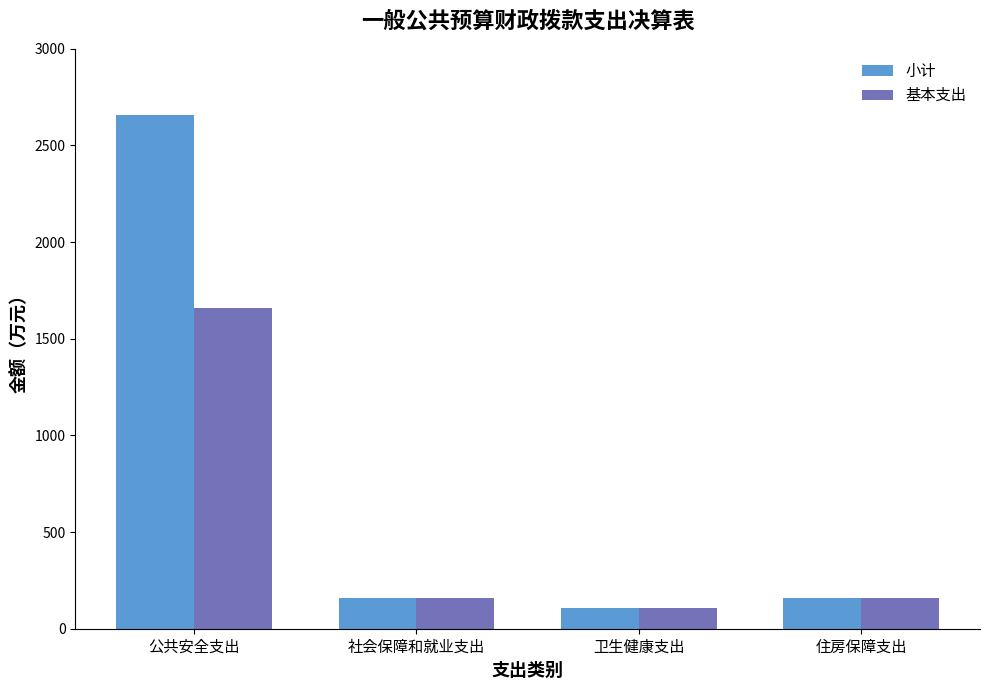

How many data points in 基本支出 are above 160?

2